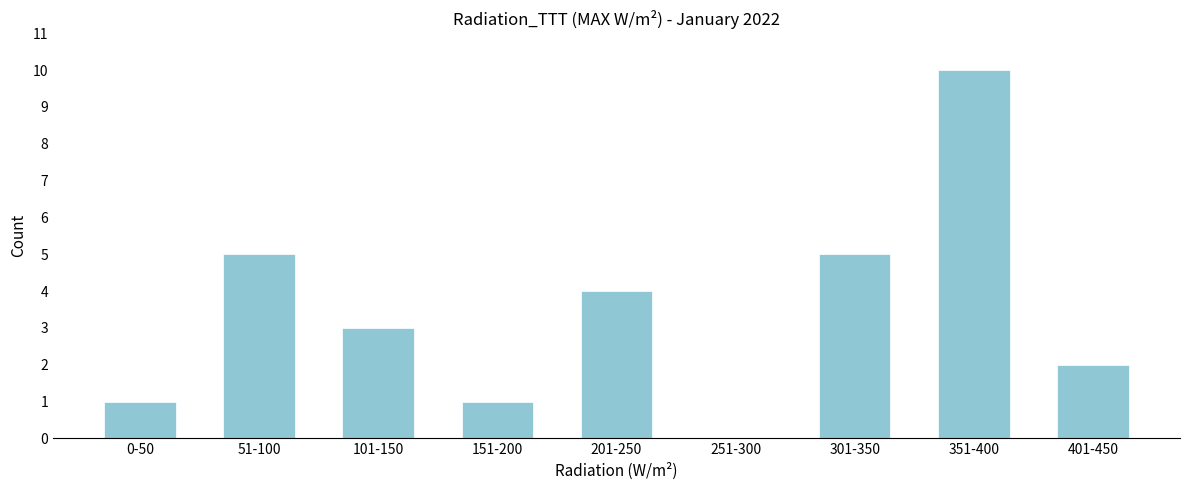

Reading left to right, extract all data points from this chart.

0-50=1	51-100=5	101-150=3	151-200=1	201-250=4	251-300=0	301-350=5	351-400=10	401-450=2